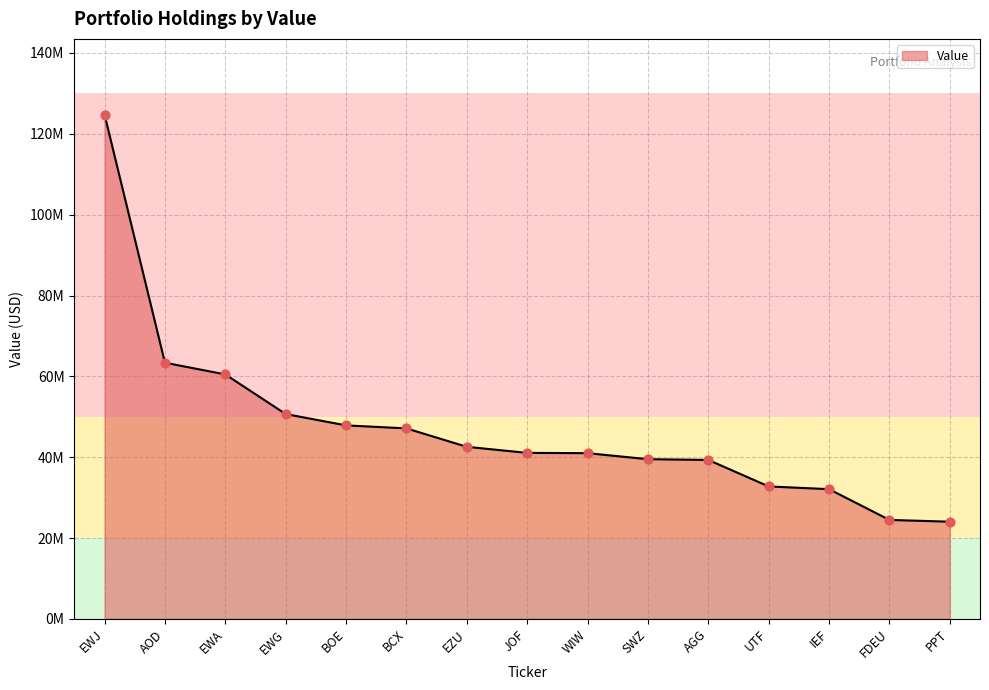

Is this an area chart (filled region under the line)?

Yes